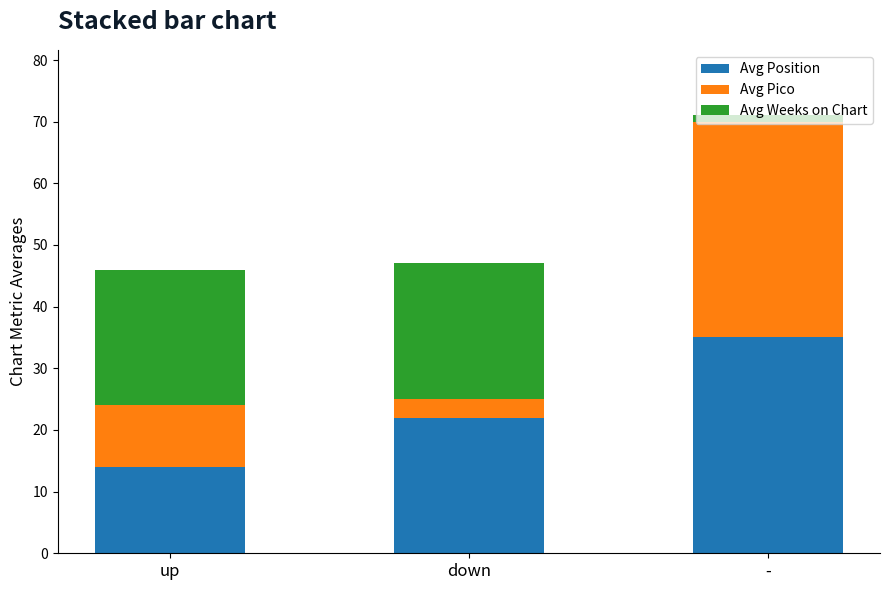

Are the bars grouped side by side (vs. stacked)?

No